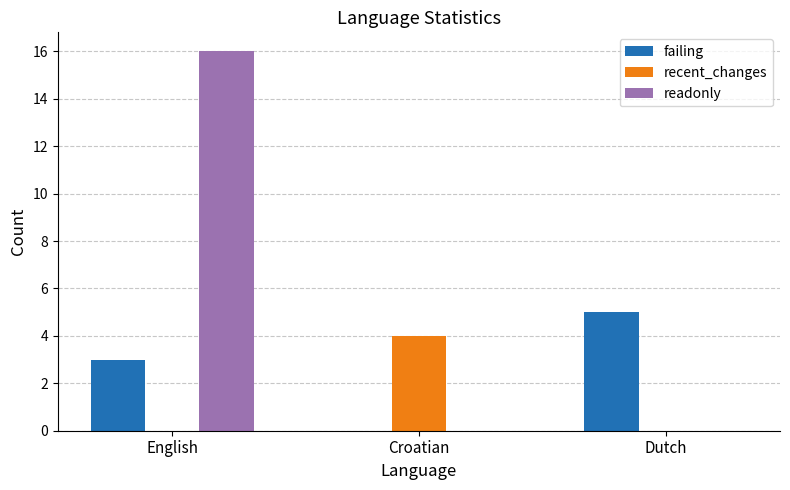

At which category is the sum across all series the highest?

English